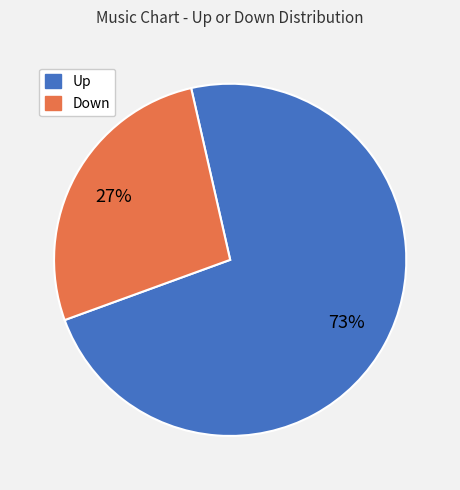

Is the sum of Down and Up greater than half?

Yes